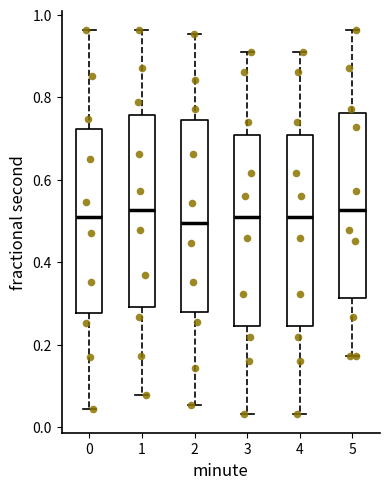

Reading left to right, transcribe this box plot: for each box, give where its median line is, the range the box spans, and where its two whiskers end, as read against the y-axis. The values are not printed on the chart, so give them approximately, as read against the axis.

0: median 0.50, box 0.28 to 0.72, whiskers 0.04 to 0.96
1: median 0.52, box 0.30 to 0.76, whiskers 0.08 to 0.96
2: median 0.50, box 0.28 to 0.74, whiskers 0.06 to 0.96
3: median 0.50, box 0.24 to 0.70, whiskers 0.04 to 0.90
4: median 0.50, box 0.24 to 0.70, whiskers 0.04 to 0.90
5: median 0.52, box 0.32 to 0.76, whiskers 0.18 to 0.96